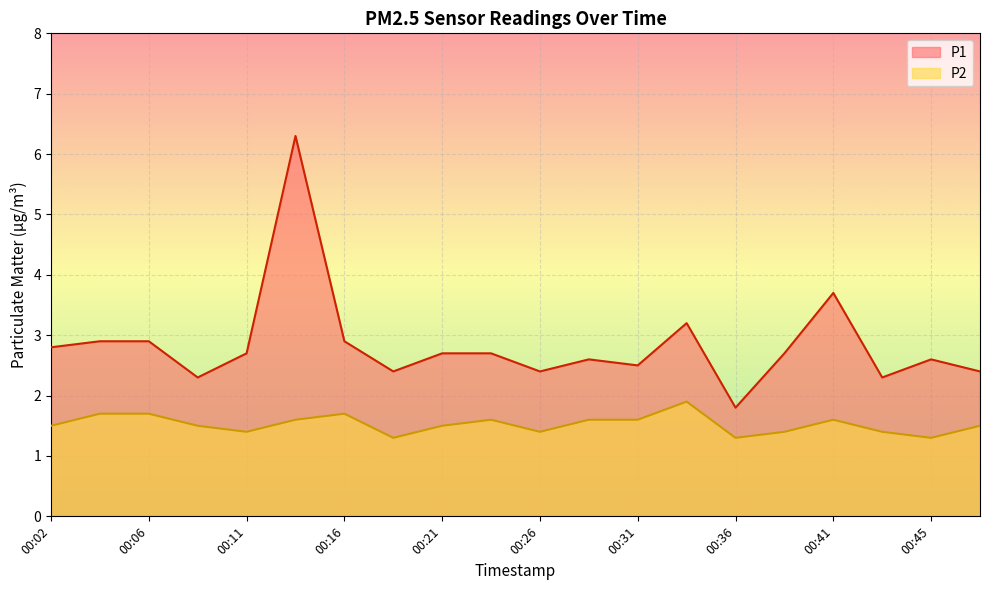

Rank the series by their maximum value, from highest to lowest.

P1, P2